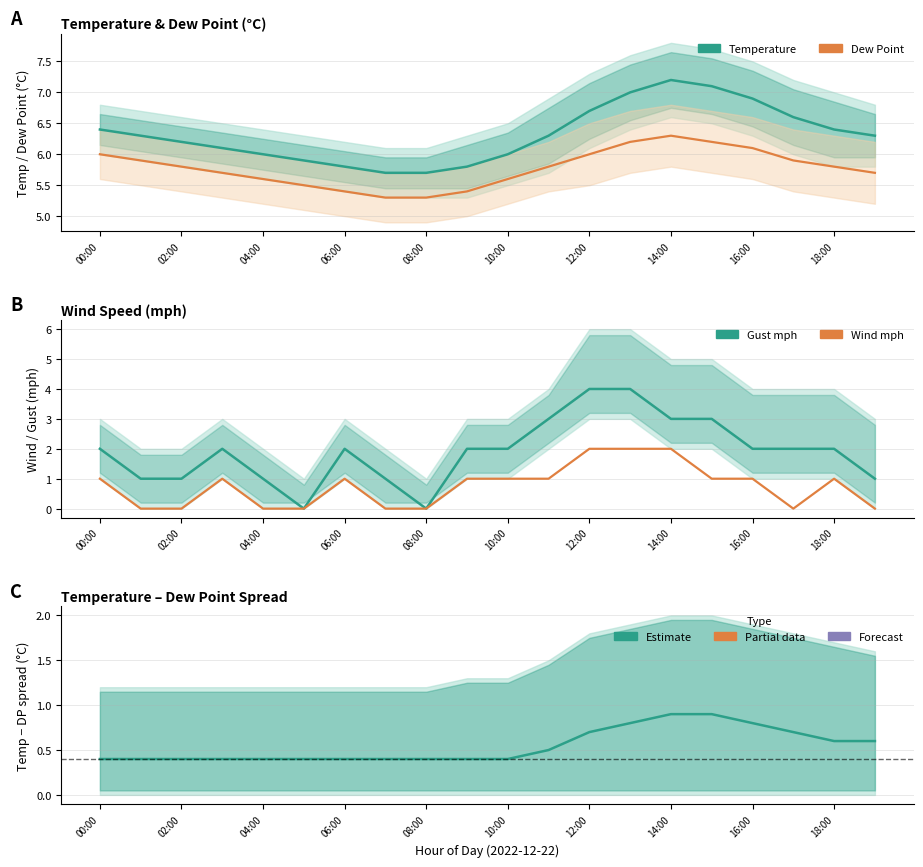

True or false: Dew Point (°C) and Temperature (°C) cross at least once.

False